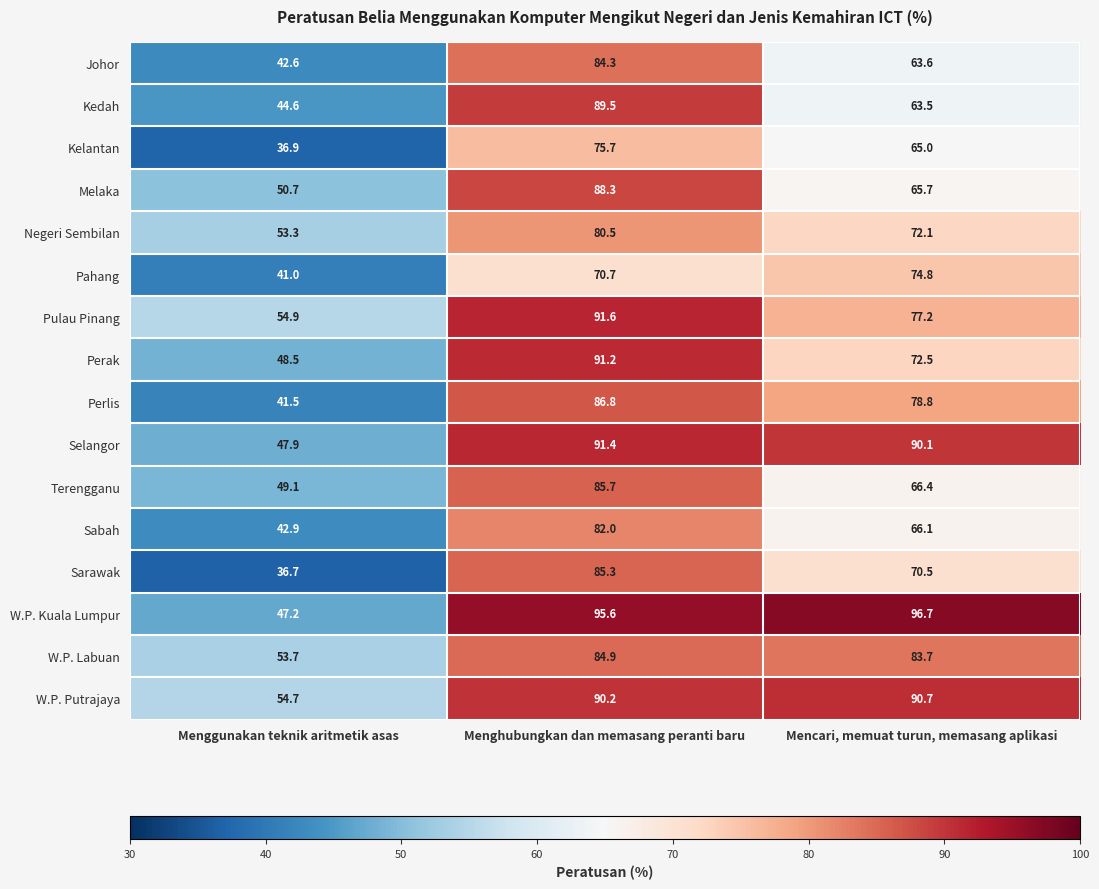

Which series changed the most between Menggunakan teknik aritmetik asas and Menghubungkan dan memasang peranti baru?

Sarawak